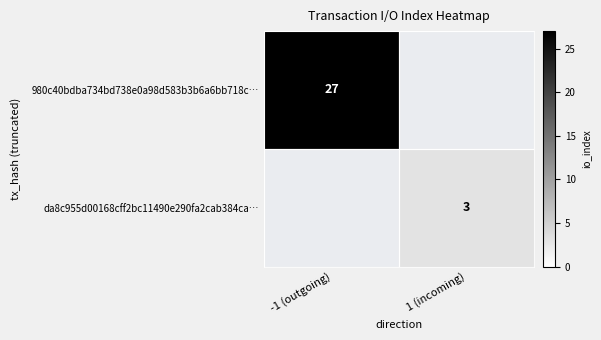

The value of 980c40bdba734bd738e0a98d583b3b6a6bb718c… at -1 (outgoing) is 27. True or false?

True